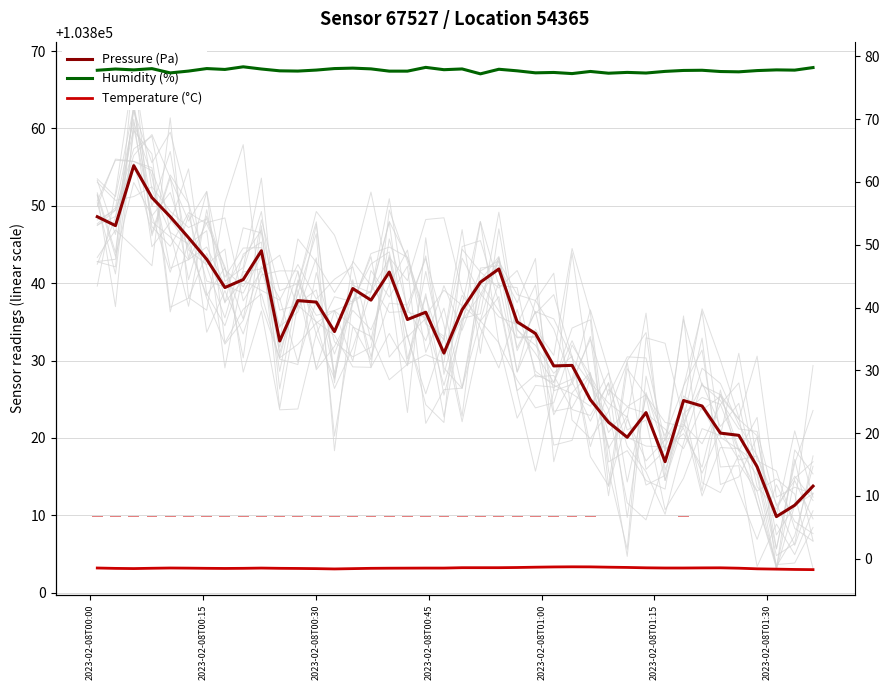

What are all the series names shown in the legend?

Pressure (Pa), Humidity (%), Temperature (°C)